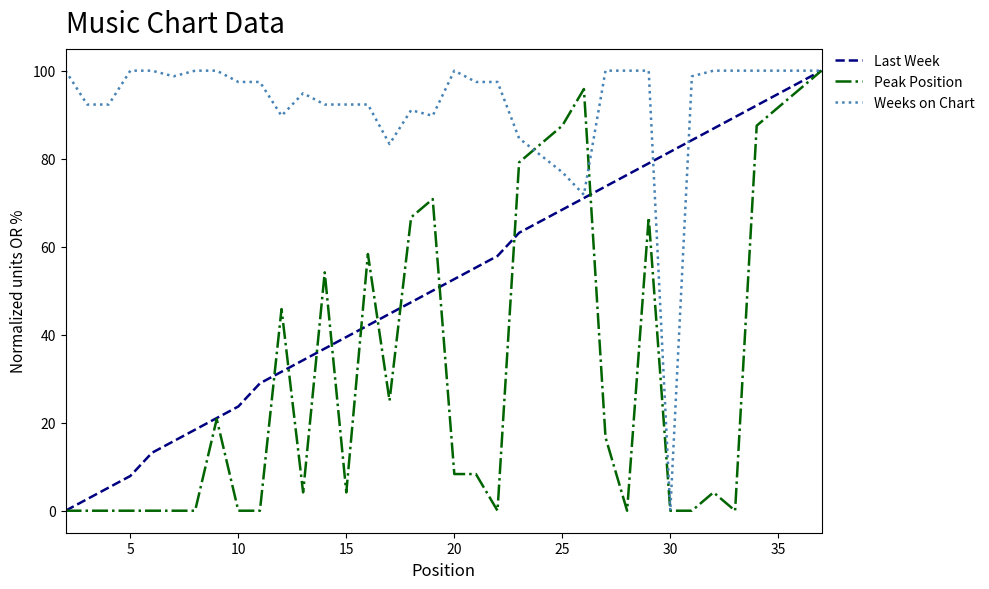

What is the sum of all Last Week values?

1852.6